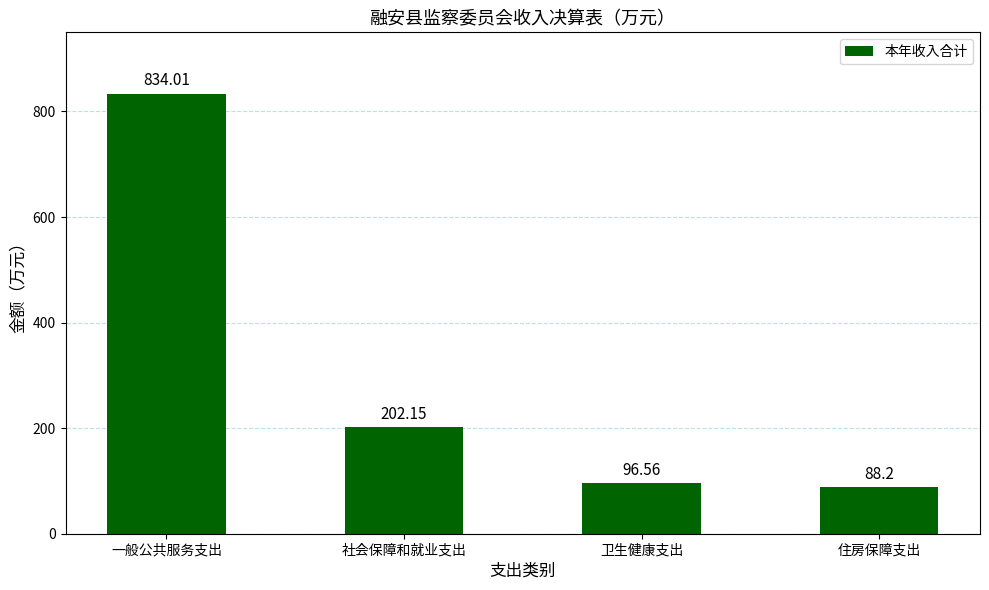

Between 一般公共服务支出 and 社会保障和就业支出, which is larger?

一般公共服务支出